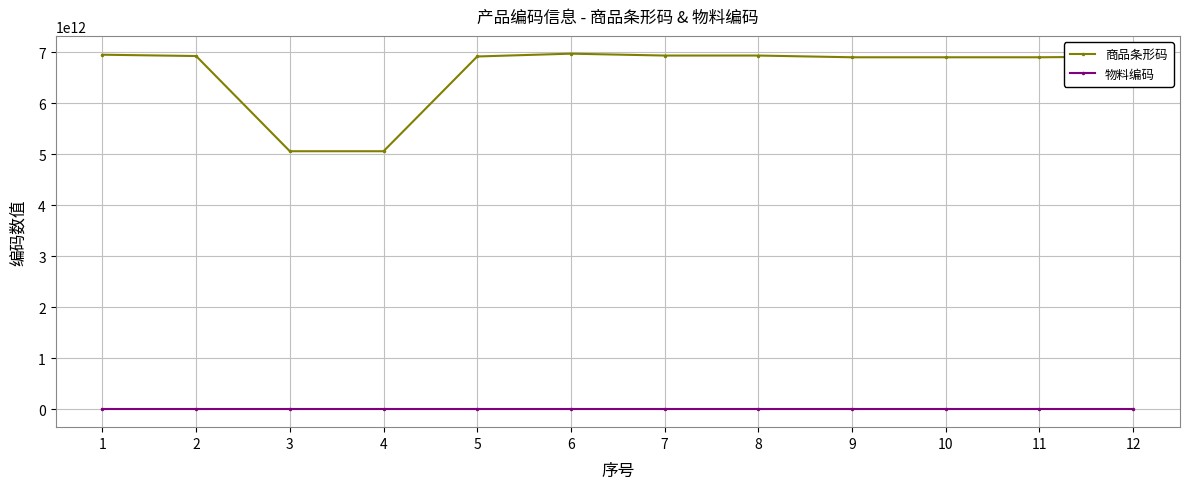

Rank the series by their maximum value, from lowest to highest.

物料编码, 商品条形码